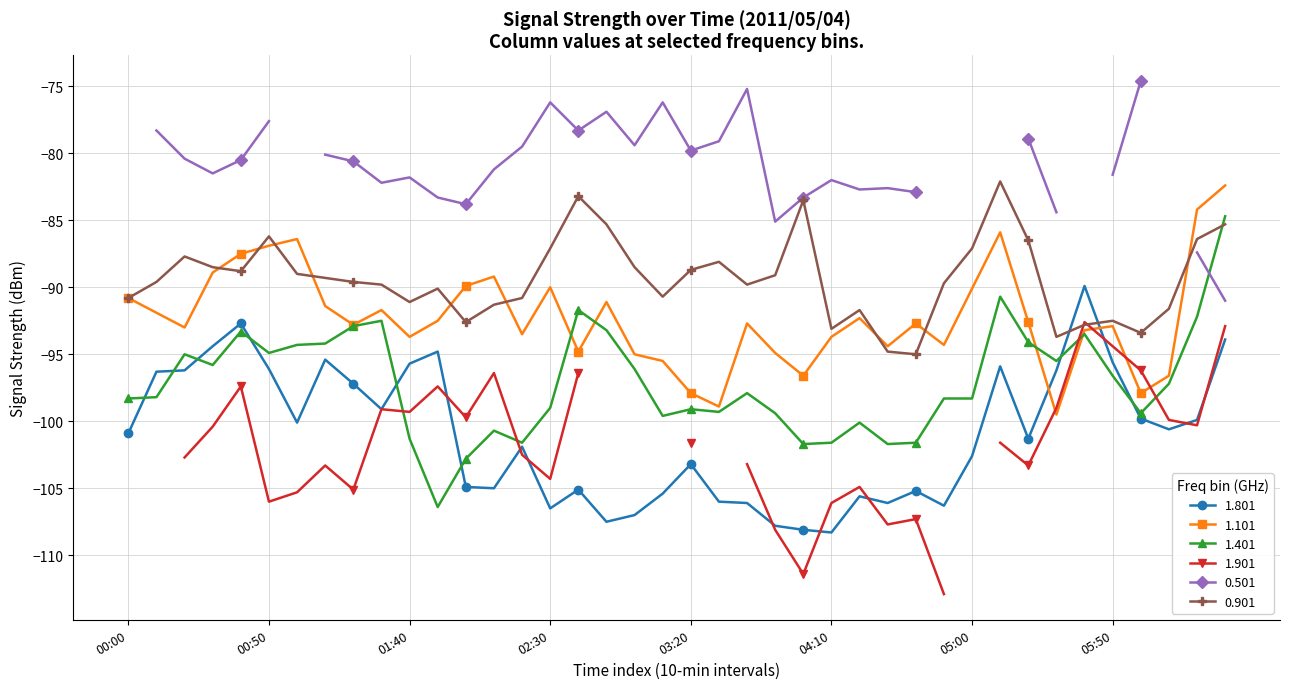

Is the value of 1.801 at 2011/05/04 01:00 greater than the value of 1.401 at 2011/05/04 00:10?

No